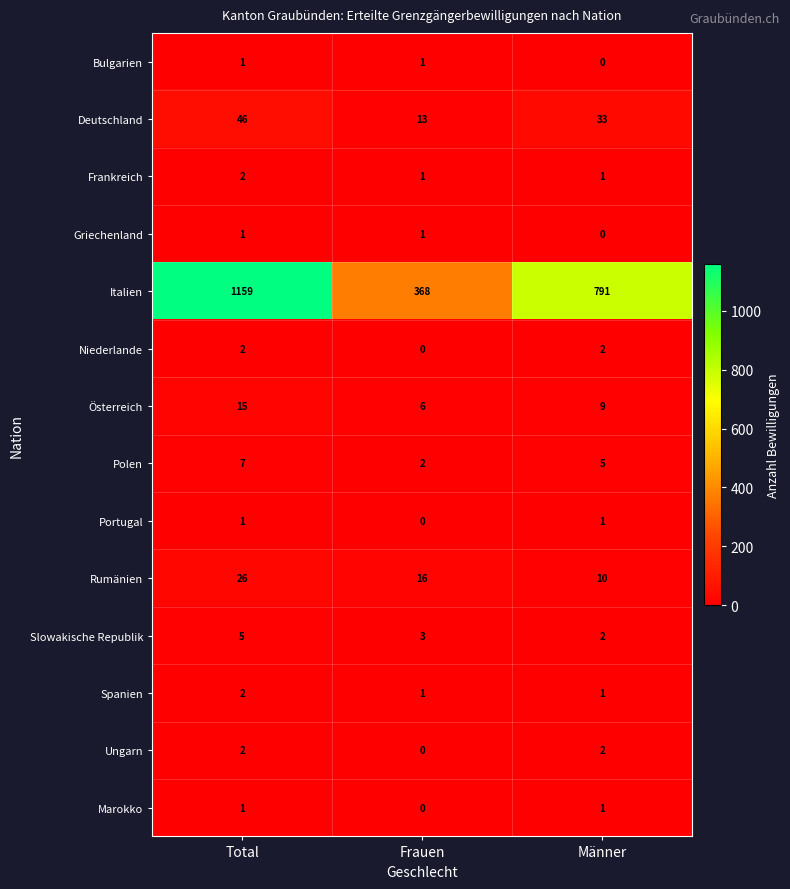

Where is Portugal nearest to the value 0?

Frauen